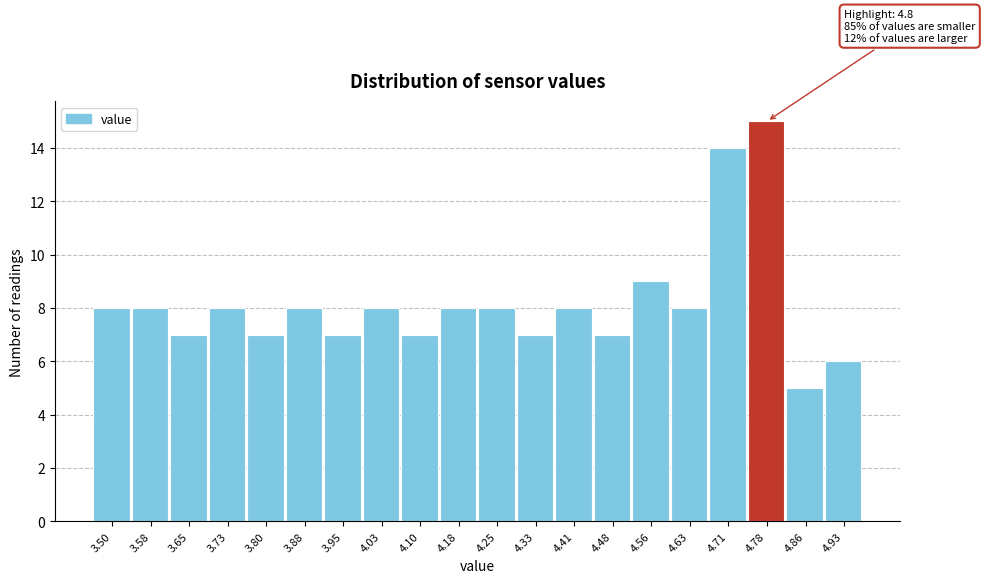

Reading left to right, what are all the values shown in this chart?

3.50=8	3.58=8	3.65=7	3.73=8	3.80=7	3.88=8	3.95=7	4.03=8	4.10=7	4.18=8	4.25=8	4.33=7	4.41=8	4.48=7	4.56=9	4.63=8	4.71=14	4.78=15	4.86=5	4.93=6